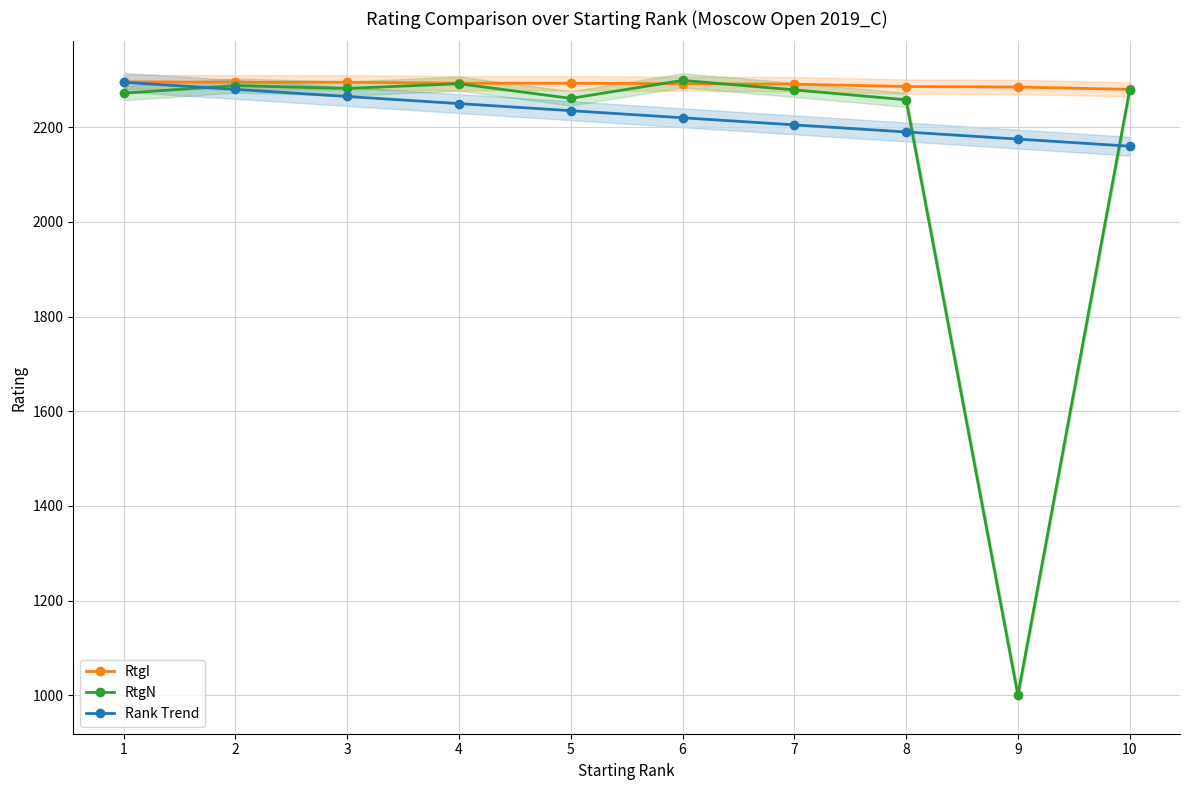

What is the difference between the Rank Trend values at 9 and 10?

15